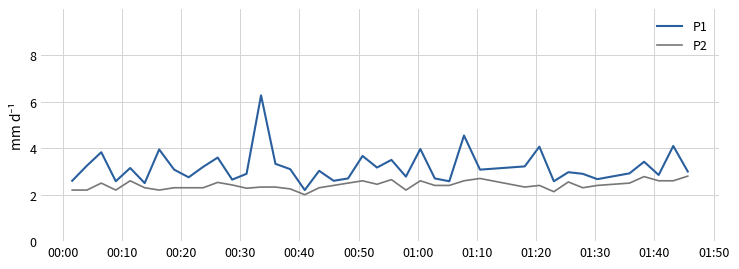

List the series in order of their overall mean, highest first.

P1, P2